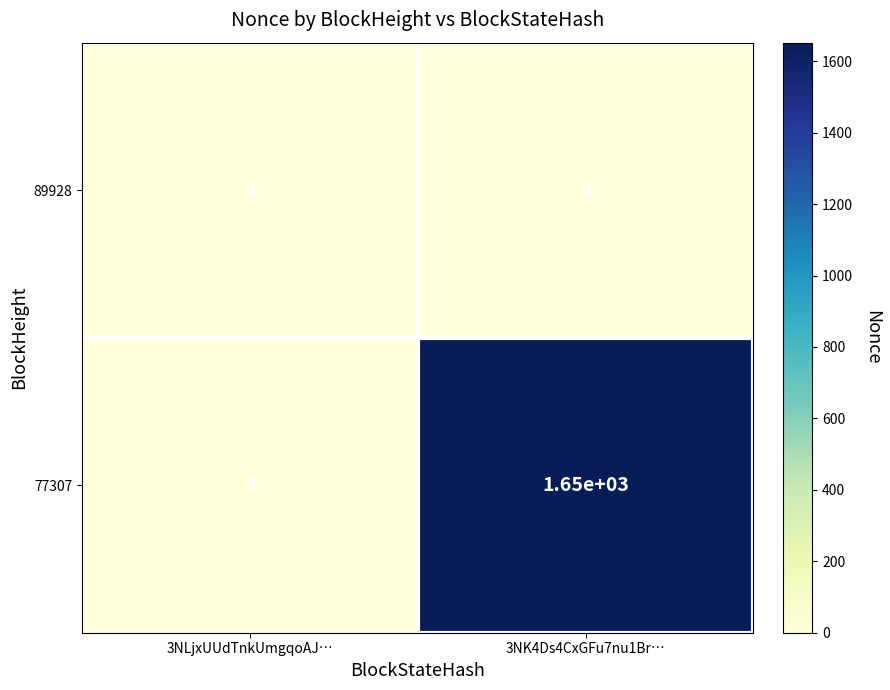

Reading left to right, transcribe all the data shown in this chart.

89928: 0	0
77307: 0	1650